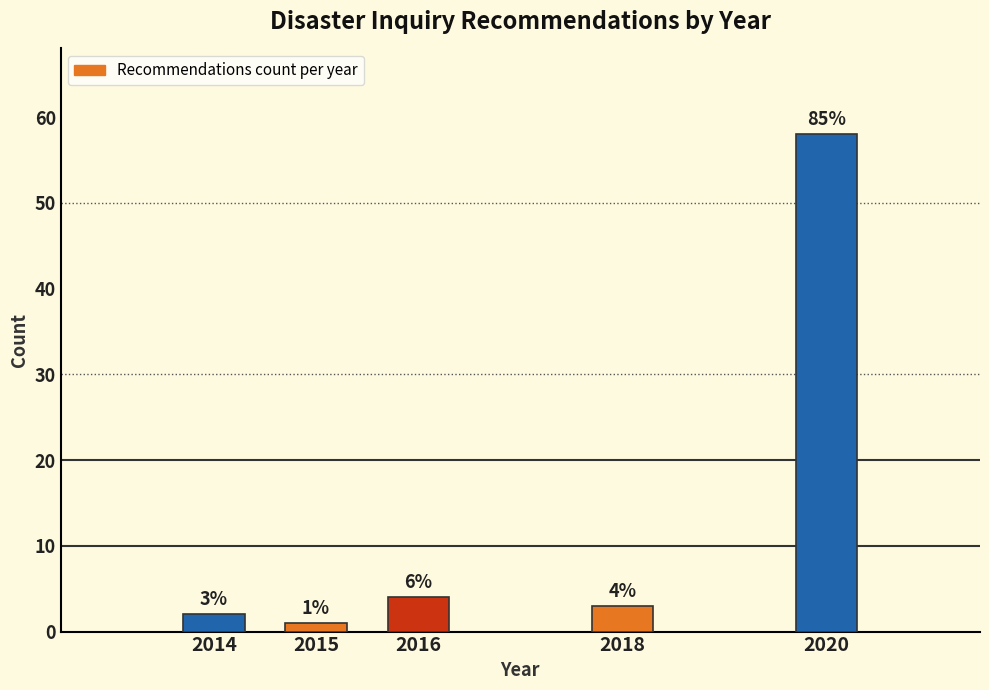

Reading left to right, what are all the values shown in this chart?

2014=2	2015=1	2016=4	2018=3	2020=58